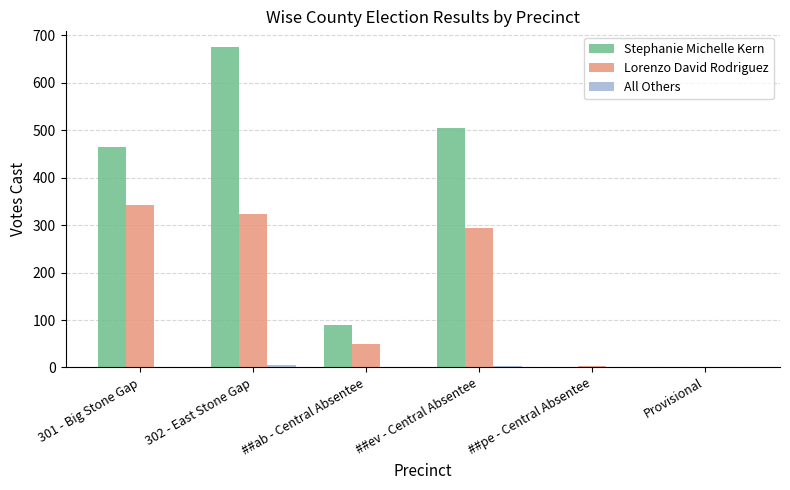

What is the highest value of the Stephanie Michelle Kern series?

675